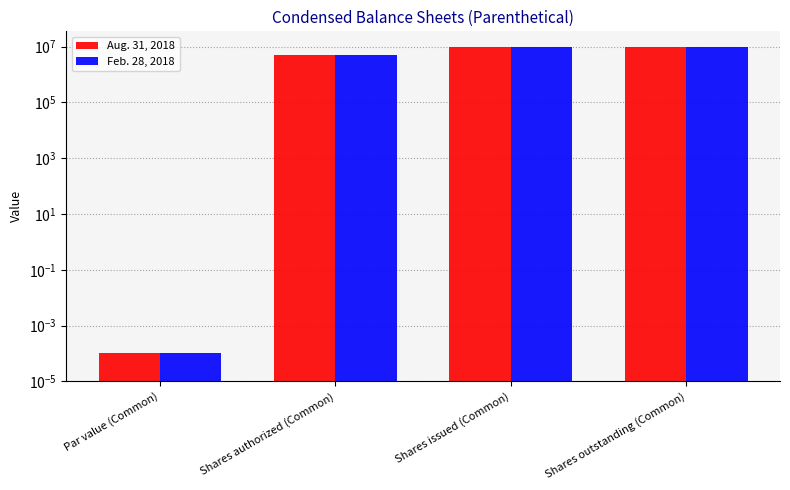

Which series changed the most between Shares authorized (Common) and Shares issued (Common)?

Aug. 31, 2018